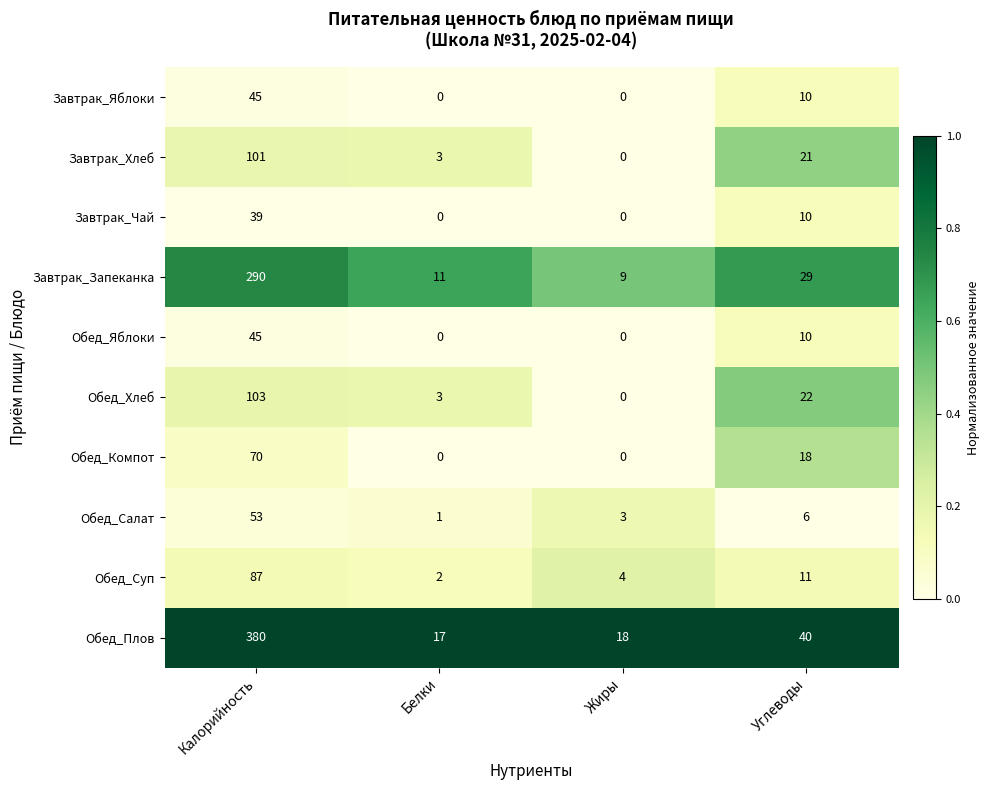

What is the sum of all Обед_Компот values?

88